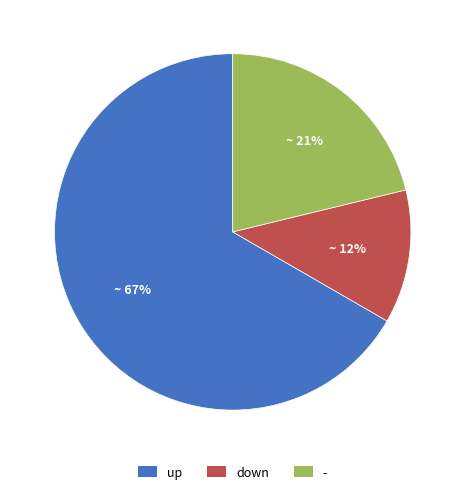

What percentage is the - slice, to the nearest percent?

21%